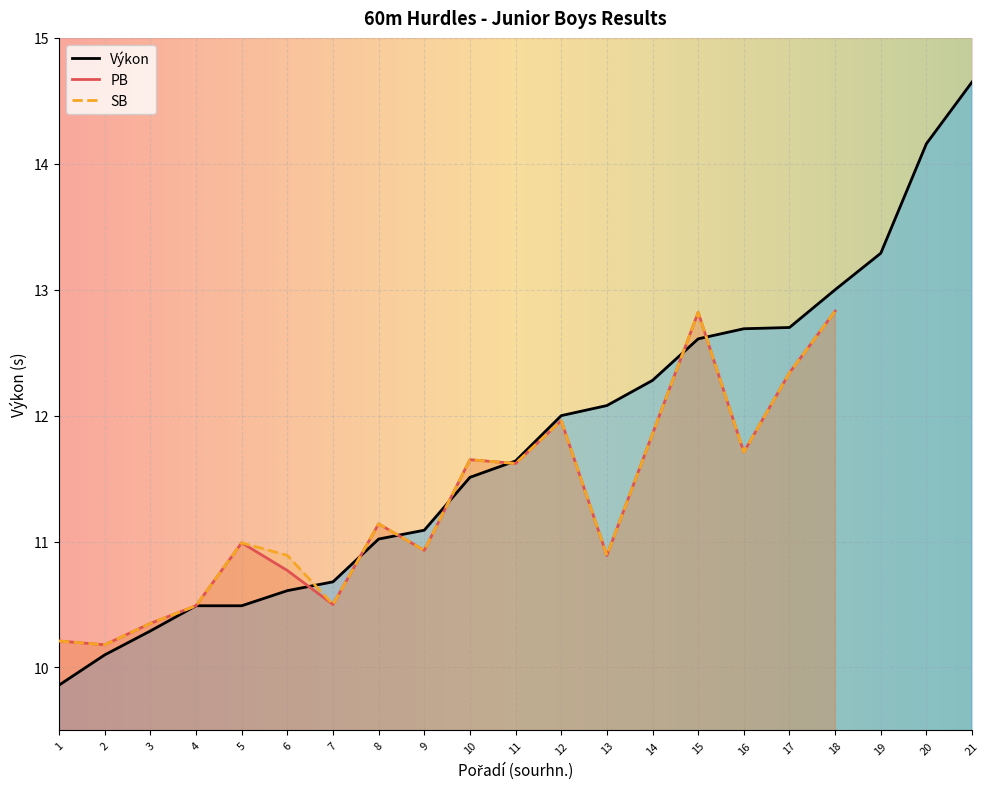

True or false: SB has a value of 12.8 at 18.

True